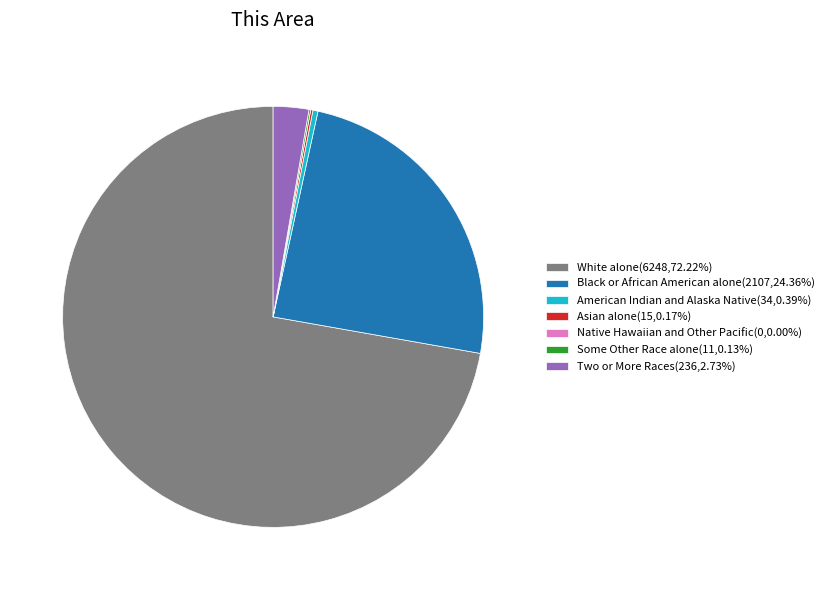

Is there any slice that represents more than half of the pie?

Yes